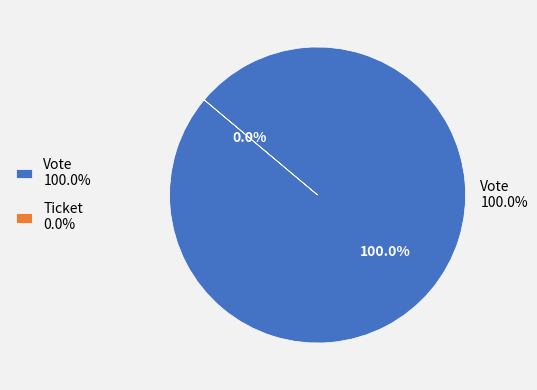

Is there any slice that represents more than half of the pie?

Yes